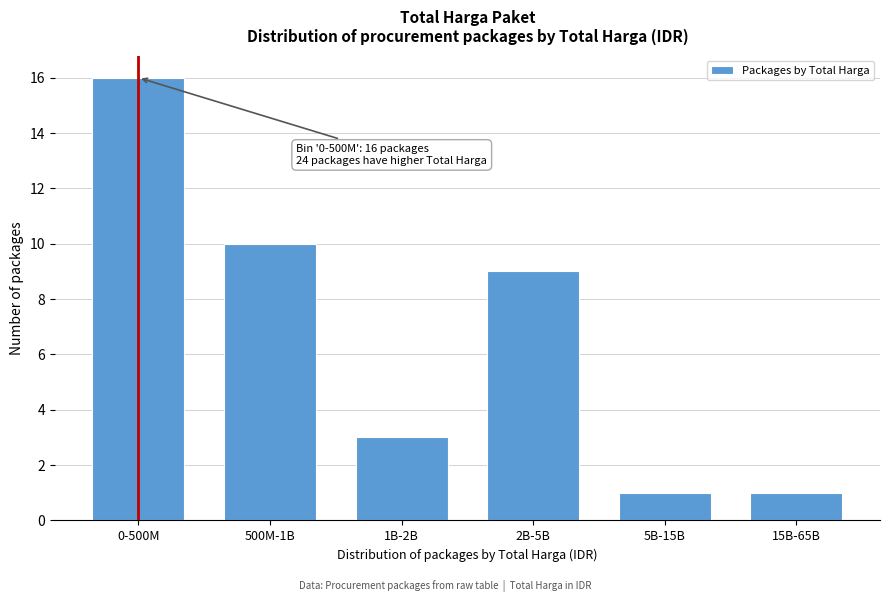

Reading right to left, what are all the values shown in this chart?

1	1	9	3	10	16